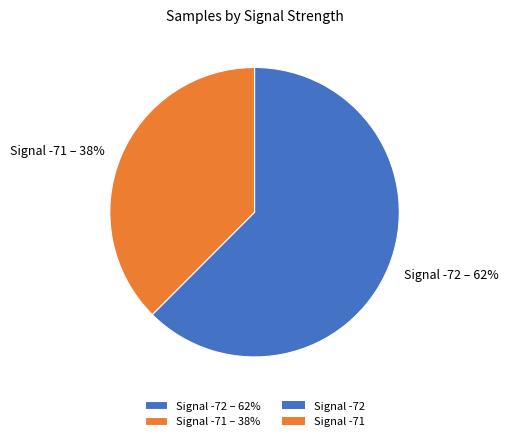

Combined, do Signal -71 – 38% and Signal -72 – 62% account for over 50%?

Yes